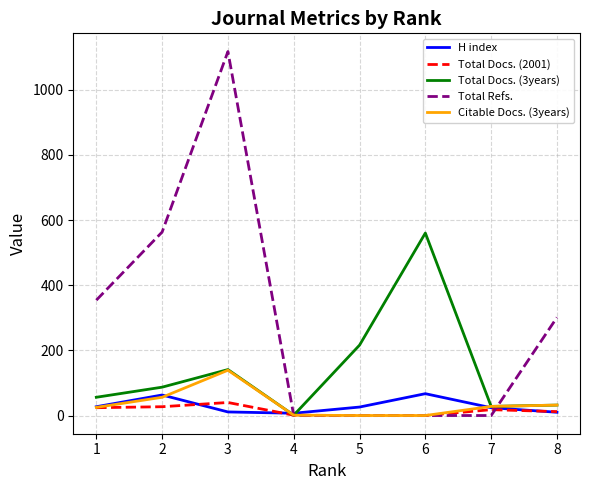

What is the spread (max minus min) of values at 1?

330